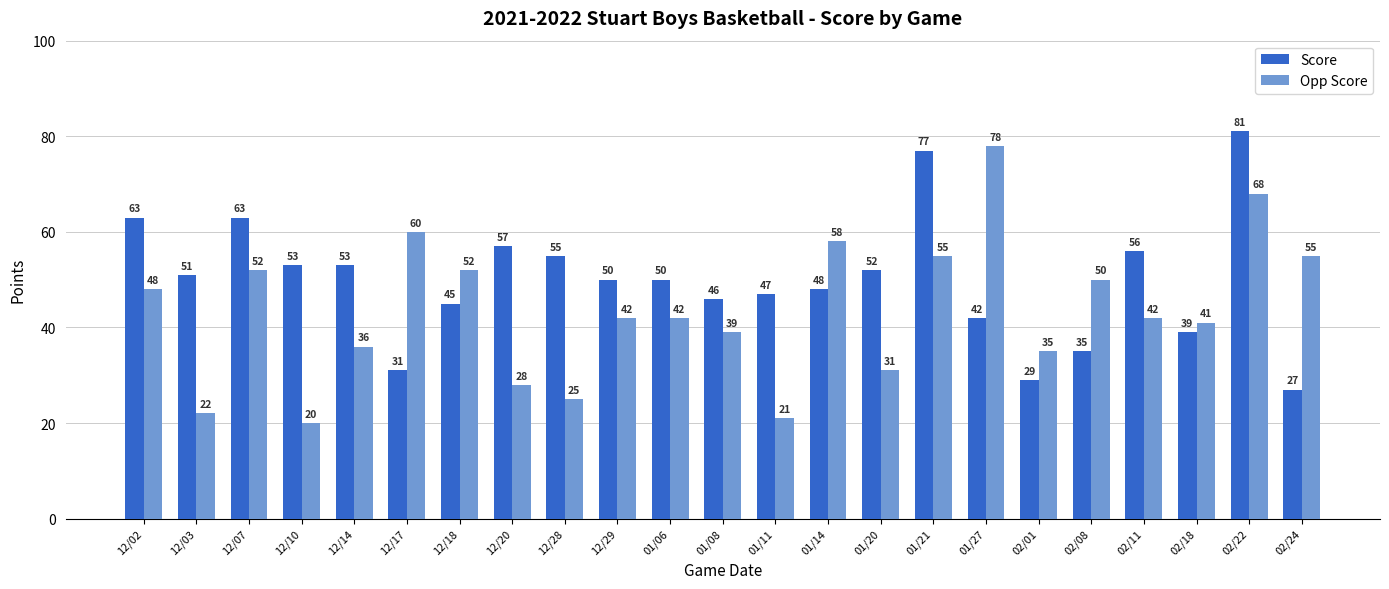

Is the value of Score at 12/10 greater than the value of Opp Score at 01/06?

Yes